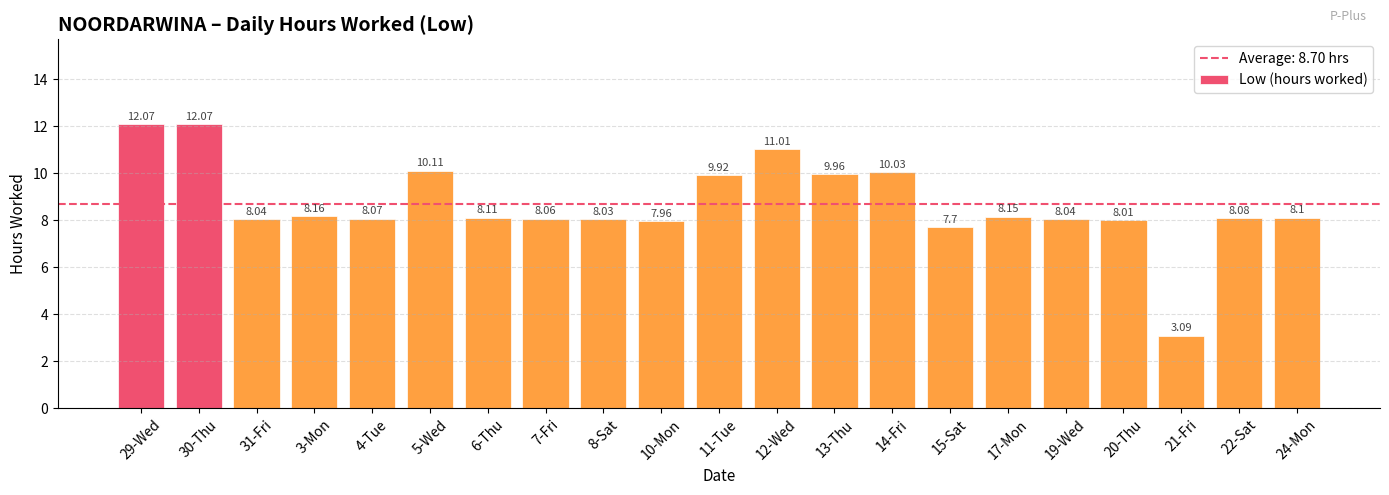

Which has a higher value, 5-Wed or 11-Tue?

5-Wed